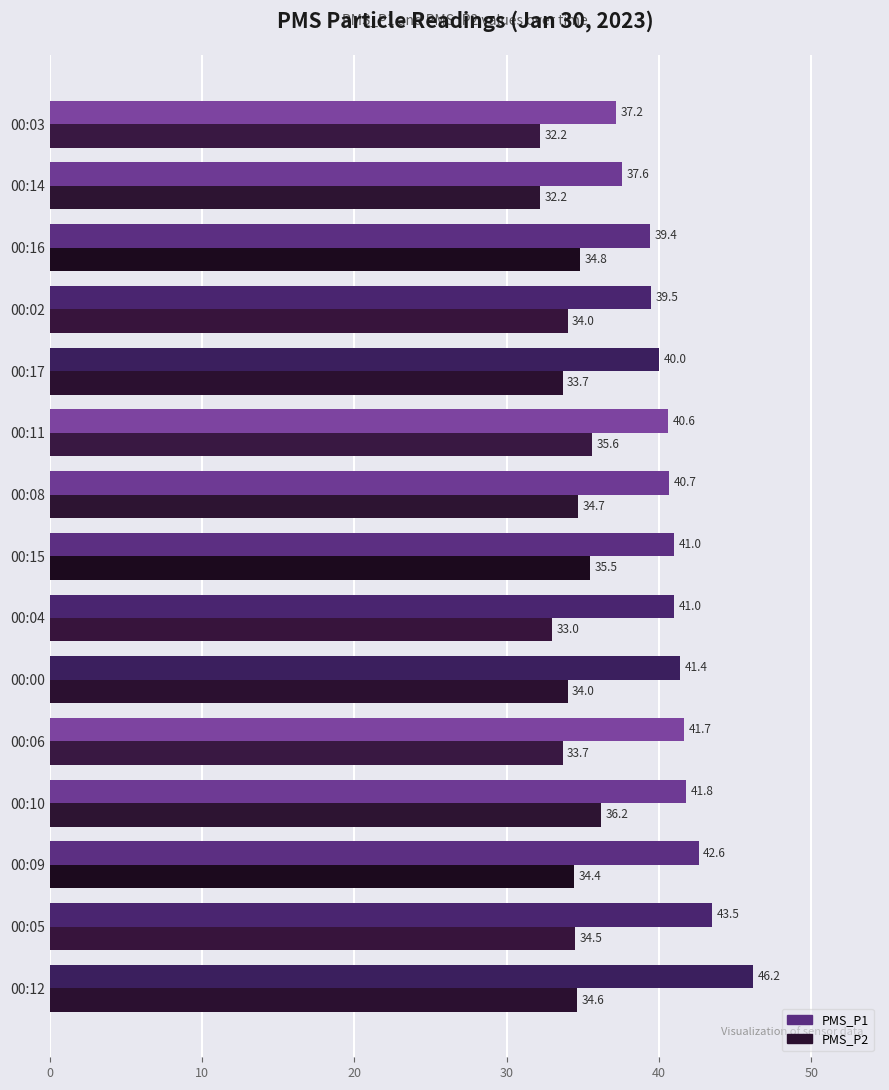

List the series in order of their peak value, lowest first.

PMS_P2, PMS_P1